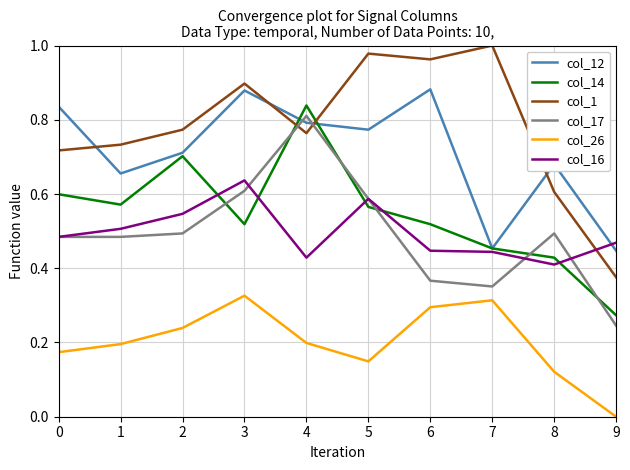

Which series has the widest spread of values?

col_1